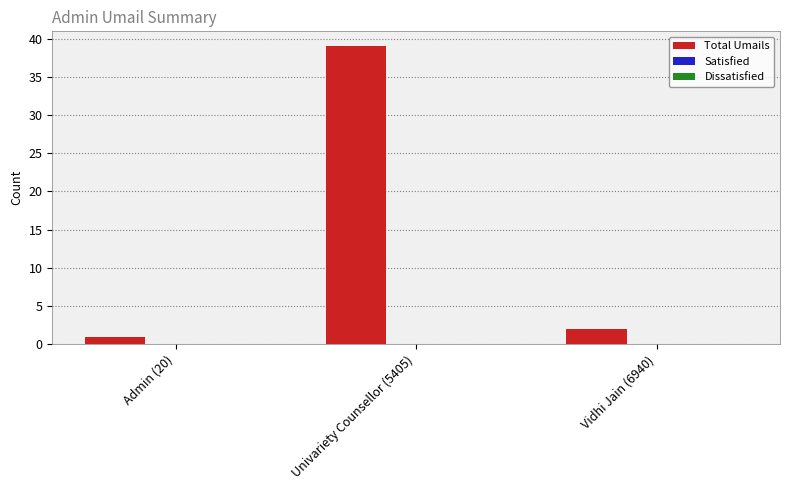

Is it true that the value at Admin (20) is 1?

True